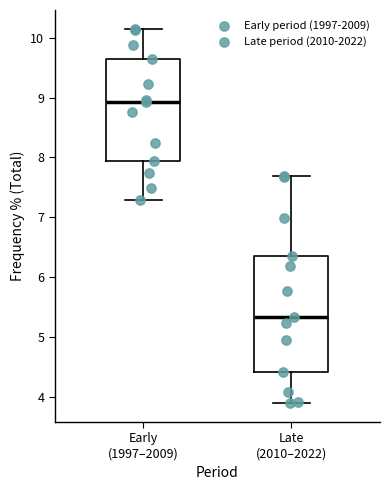

Which box is the tallest, from its lower edge to its upper edge?

Late (2010–2022)